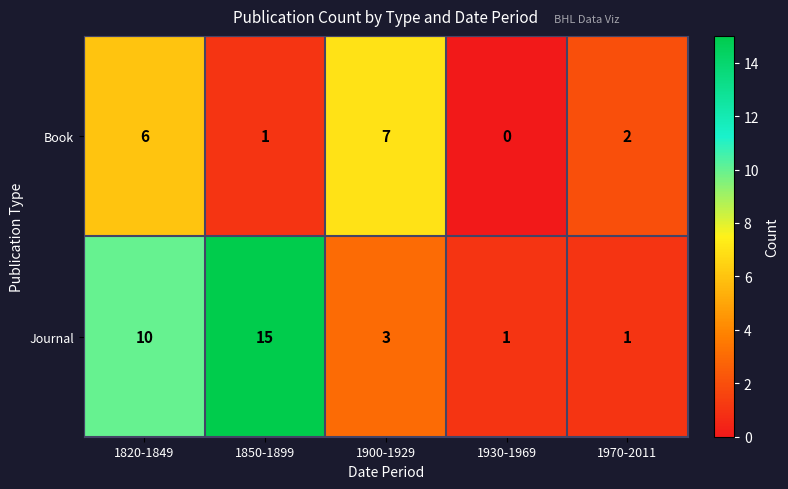

List the series in order of their peak value, lowest first.

Book, Journal